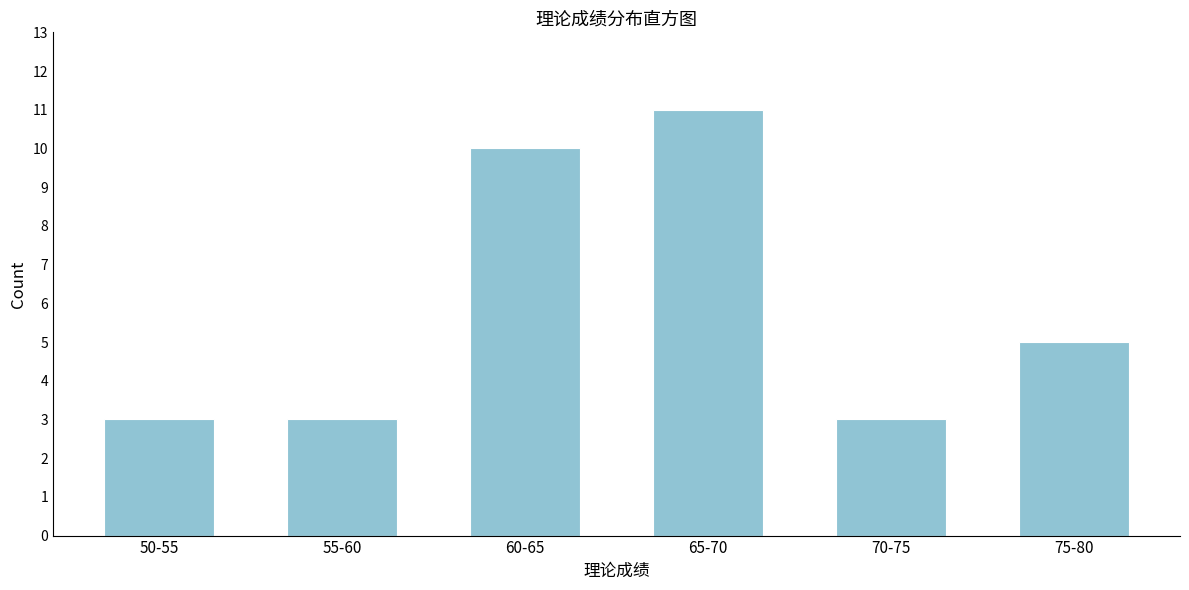

Reading right to left, what are all the values shown in this chart?

5	3	11	10	3	3